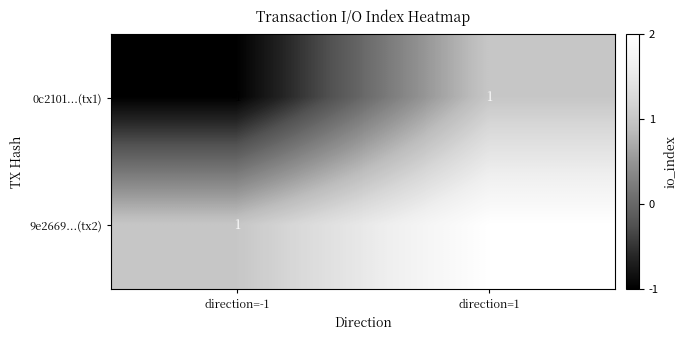

Rank the series at direction=1 from highest to lowest value.

9e2669...(tx2), 0c2101...(tx1)